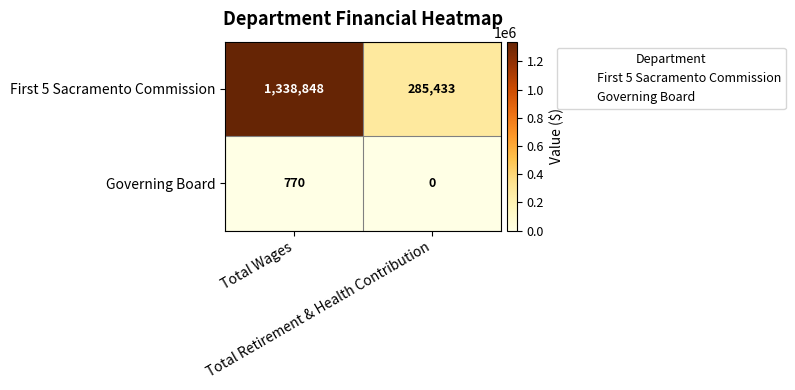

Which series has the largest total across all categories?

First 5 Sacramento Commission